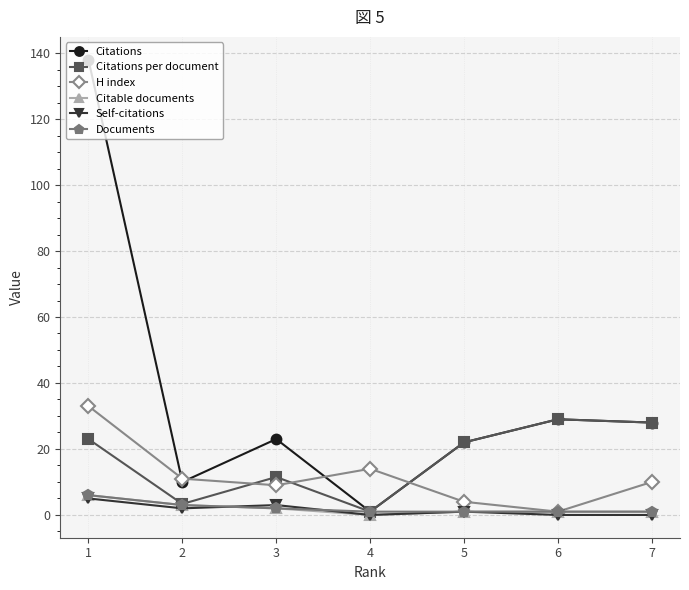

What is the maximum value shown in the chart?

138.0